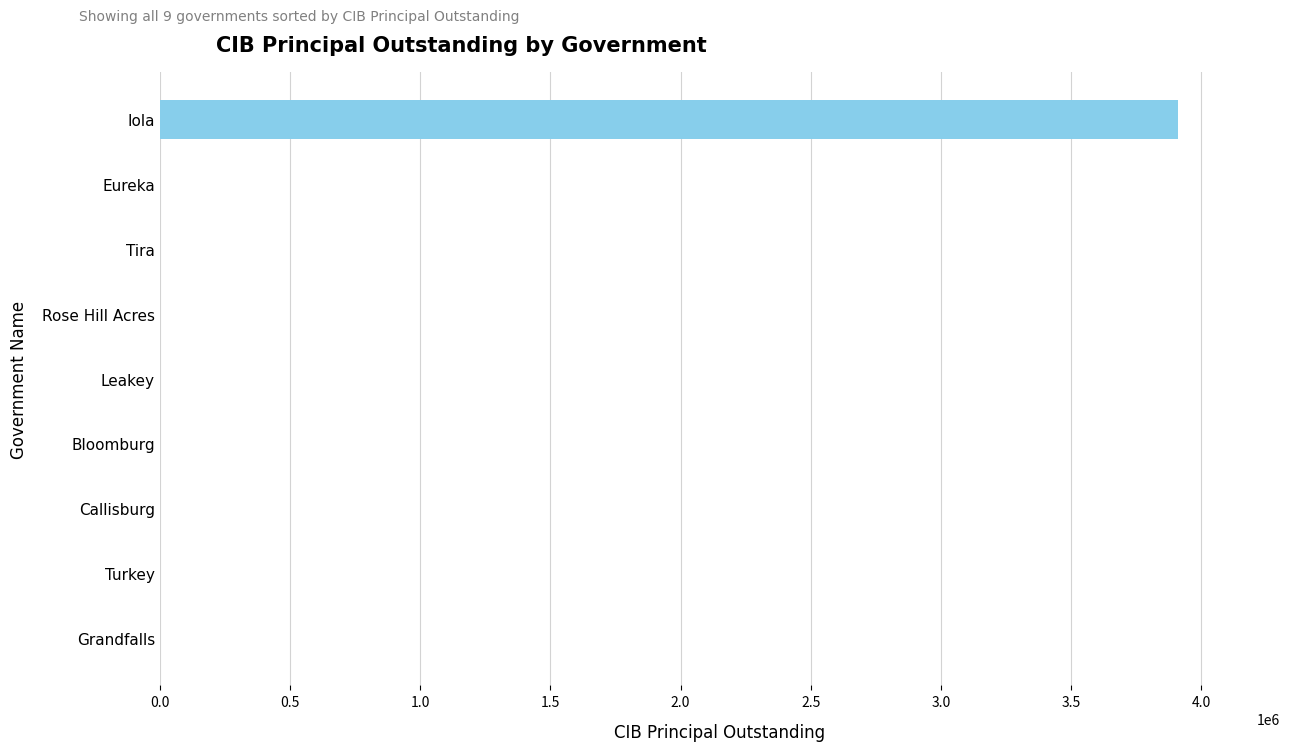

Reading bottom to top, extract all data points from this chart.

Grandfalls=0	Turkey=0	Callisburg=0	Bloomburg=0	Leakey=0	Rose Hill Acres=0	Tira=0	Eureka=0	Iola=3911000